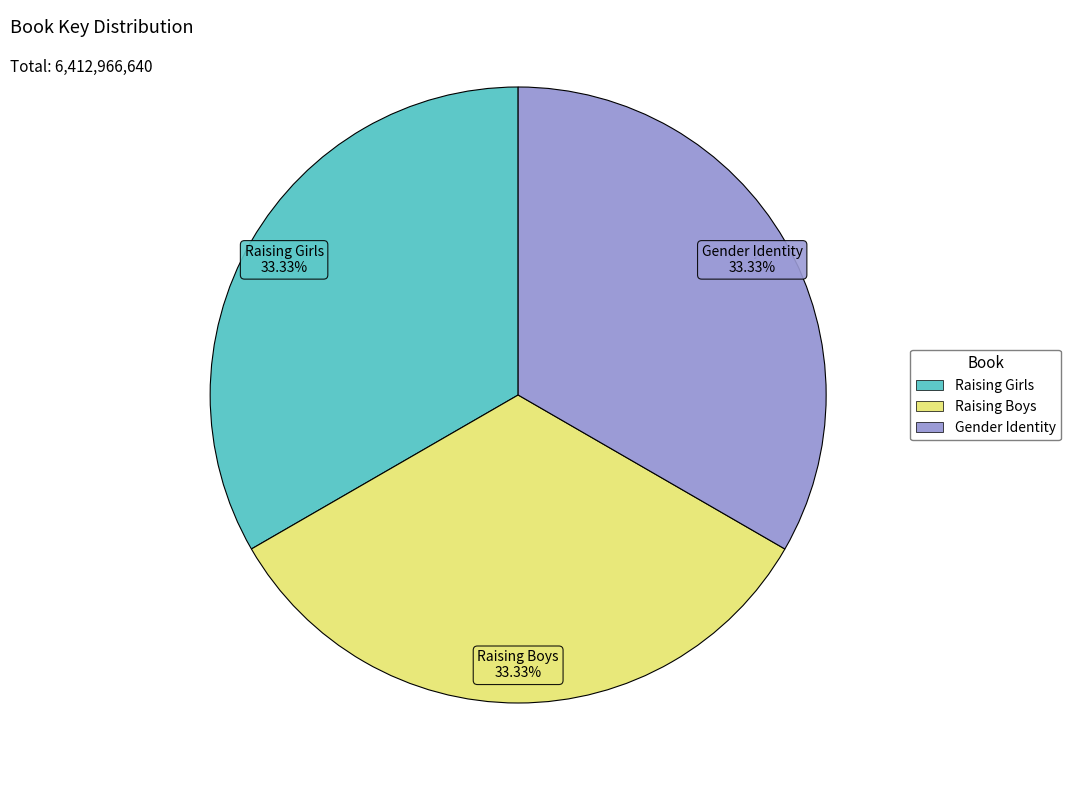

Count the number of slices in the pie.

3